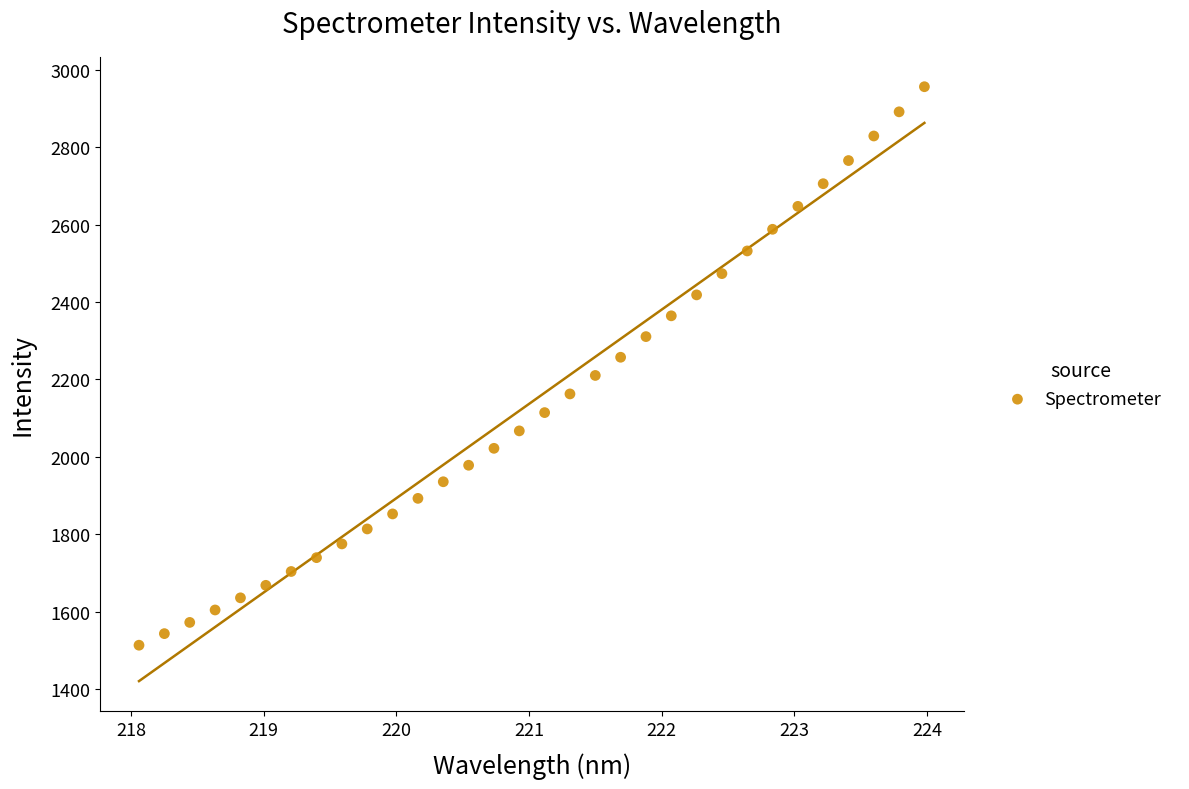

What is the range of X values (max minus min)?

5.9